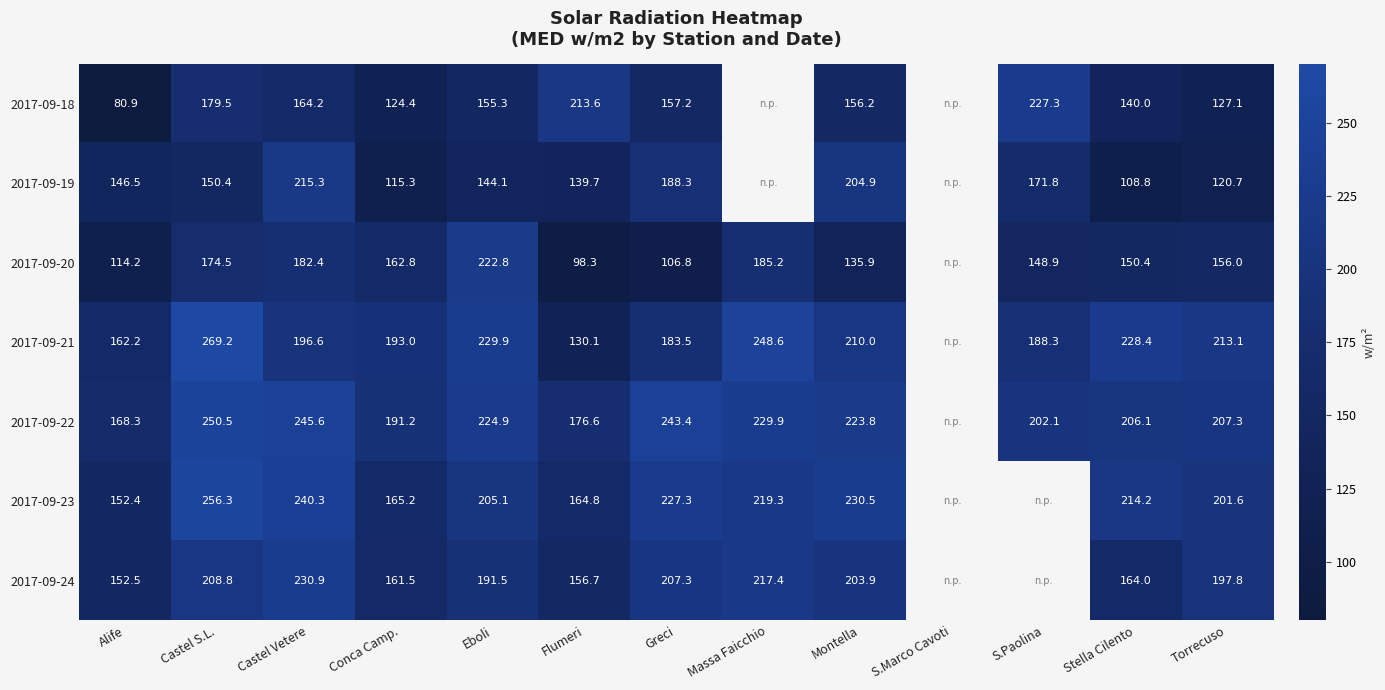

The 2017-09-23 series shows 205.1 at Eboli. True or false?

True